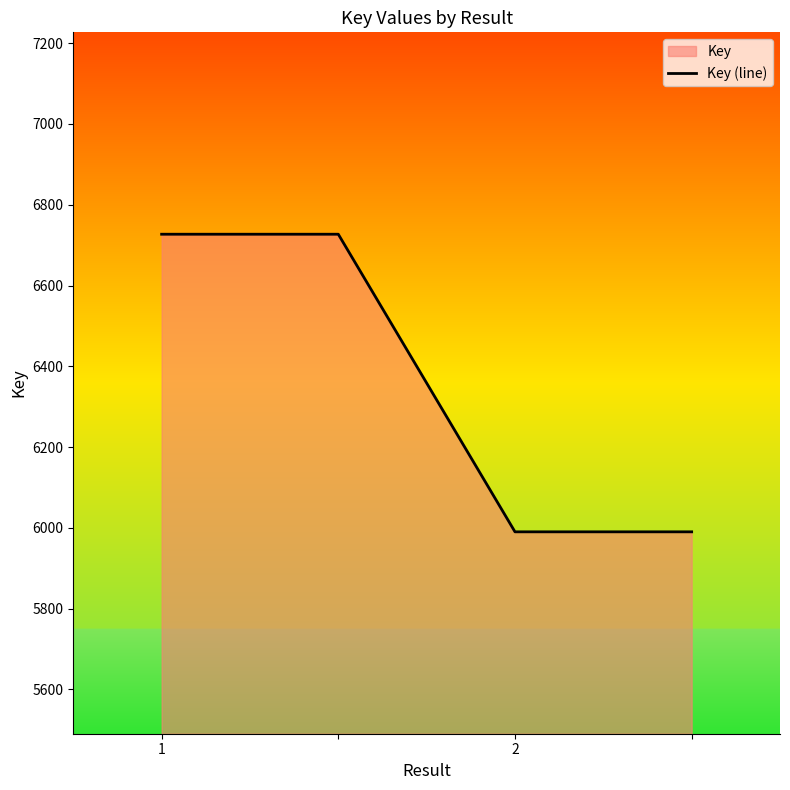

Which label corresponds to the smallest value in the chart?

2